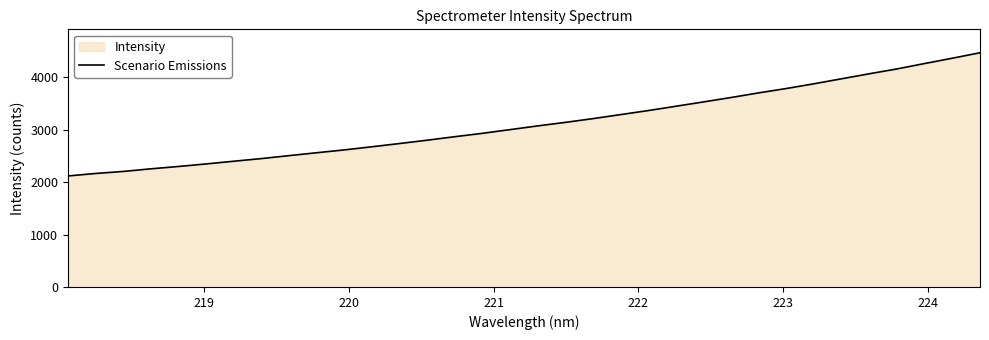

What is the difference between the second highest and minimum values?

2244.8